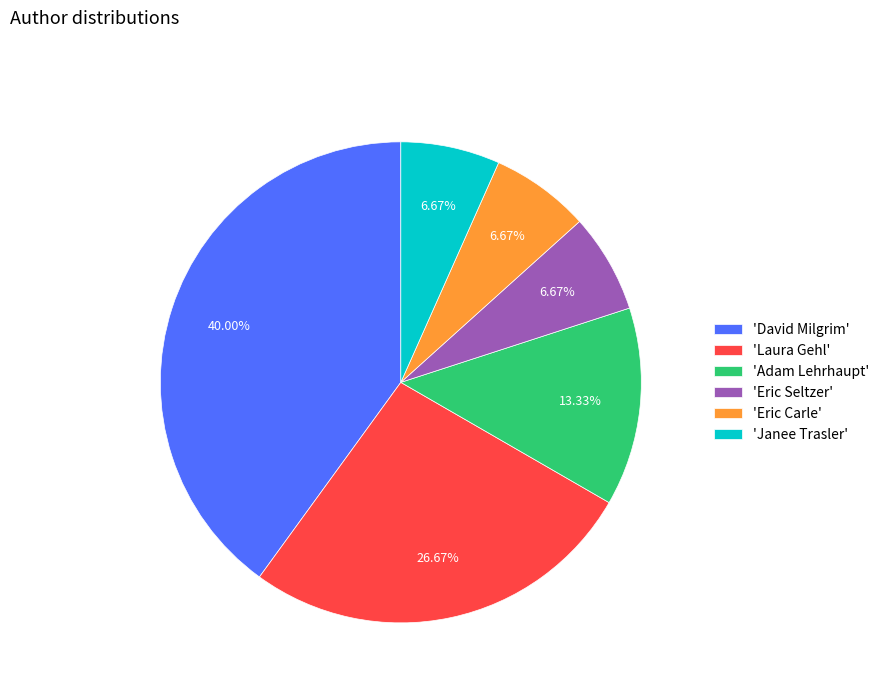

Which has a higher value, 'Janee Trasler' or 'David Milgrim'?

'David Milgrim'